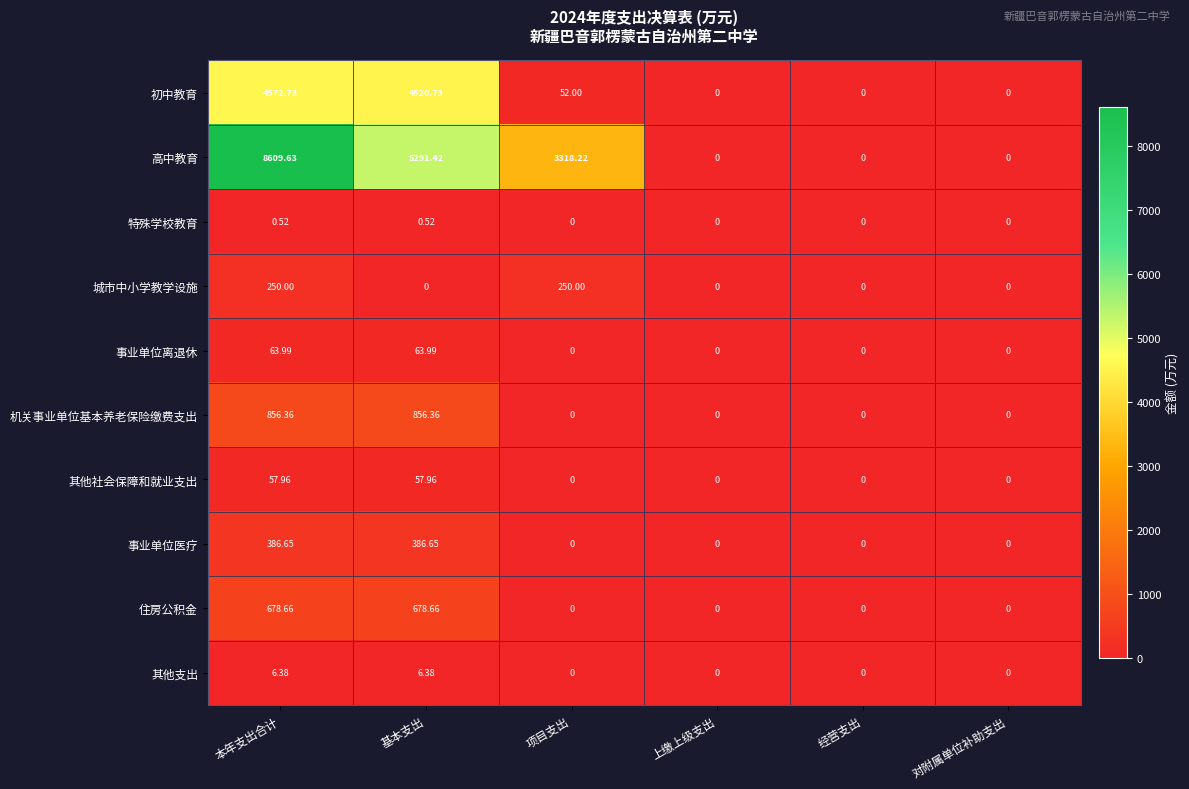

At which category does the chart reach its peak across all series?

本年支出合计